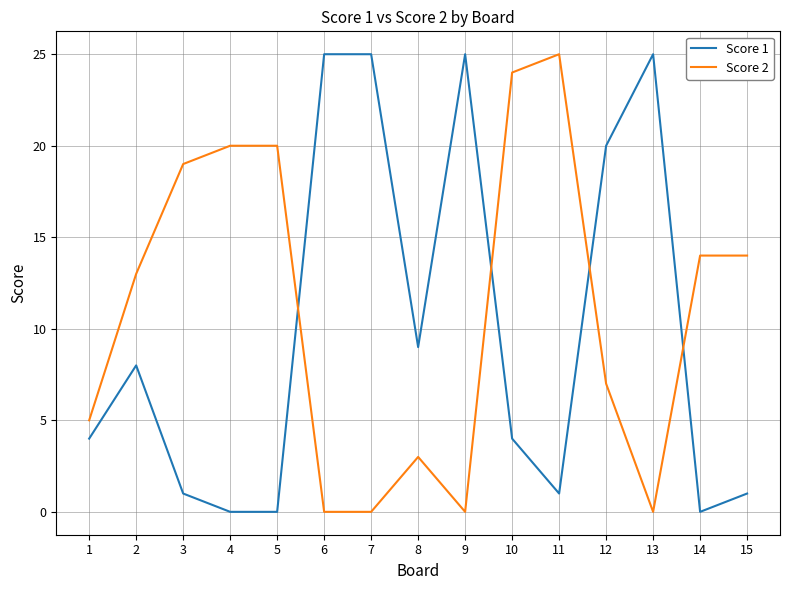

Does the chart display data point markers on the line(s)?

No